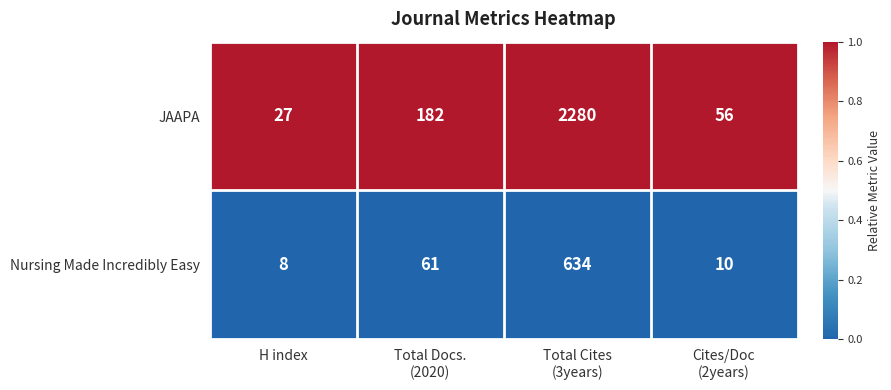

Which label corresponds to the smallest value in the chart?

H index